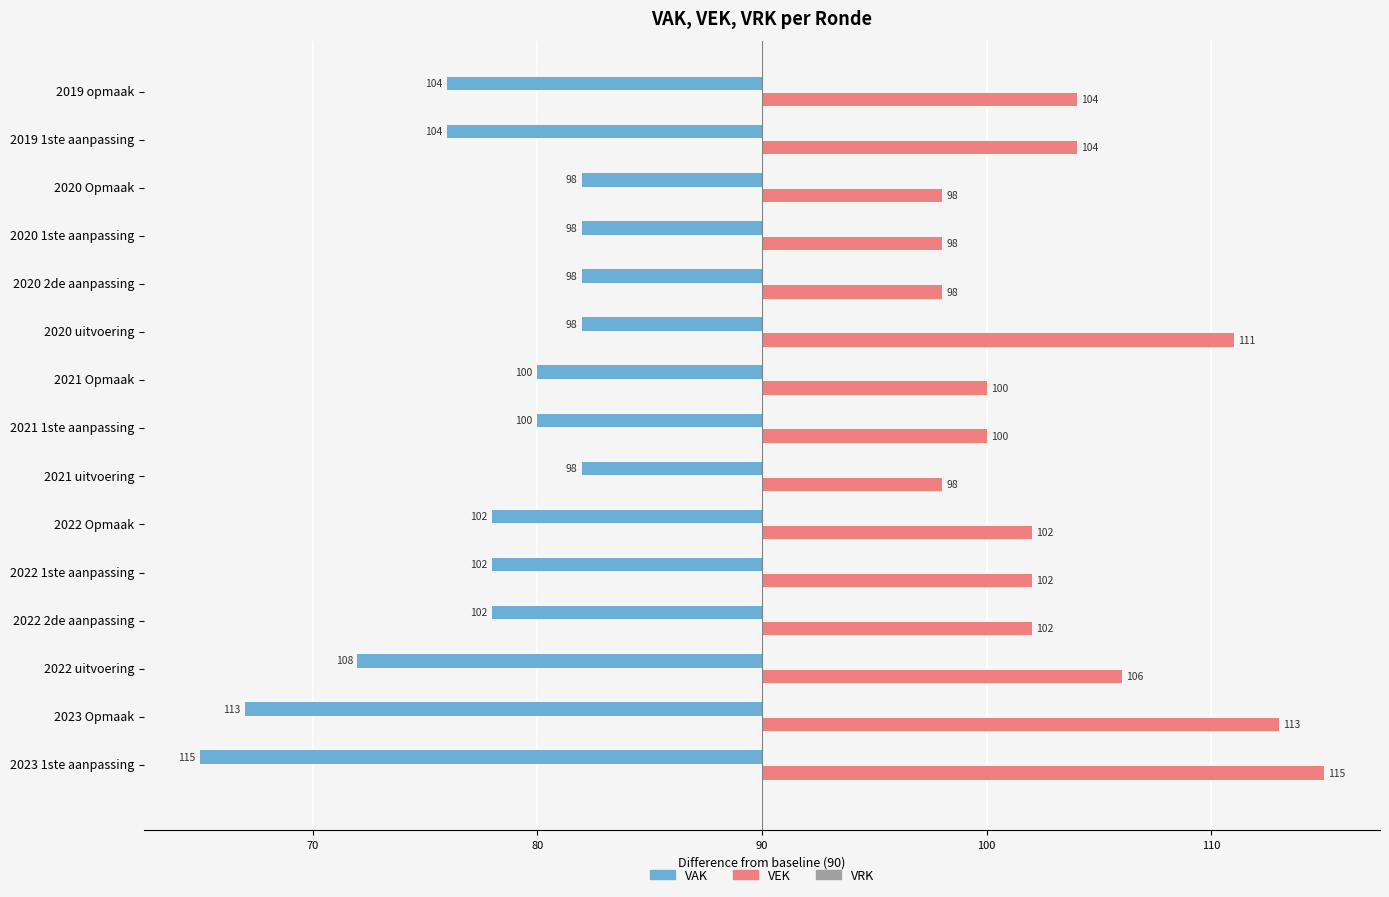

What is the minimum value shown in the chart?

-25.0